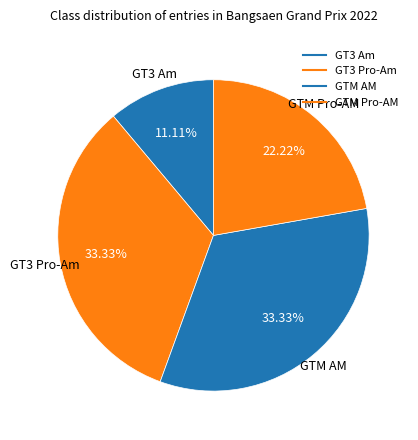

Between GTM AM and GT3 Pro-Am, which is larger?

GTM AM